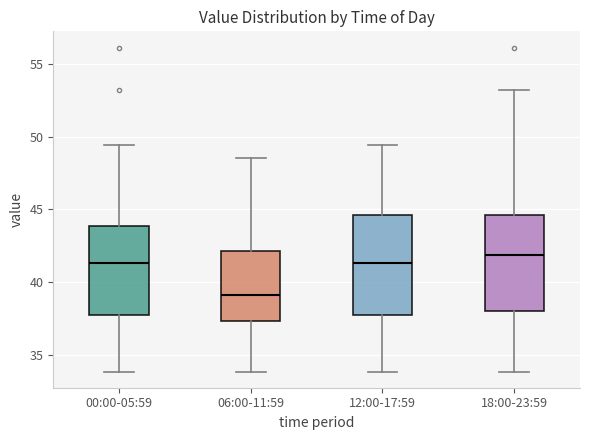

Reading left to right, read every box against the y-axis: the position of its median line, the range the box covers, and the ends of its whiskers. The values are not printed on the chart, so give them approximately, as read against the axis.

00:00-05:59: median 41.5, box 37.5 to 44.0, whiskers 34.0 to 49.5
06:00-11:59: median 39.0, box 37.5 to 42.0, whiskers 34.0 to 48.5
12:00-17:59: median 41.5, box 37.5 to 44.5, whiskers 34.0 to 49.5
18:00-23:59: median 42.0, box 38.0 to 44.5, whiskers 34.0 to 53.0